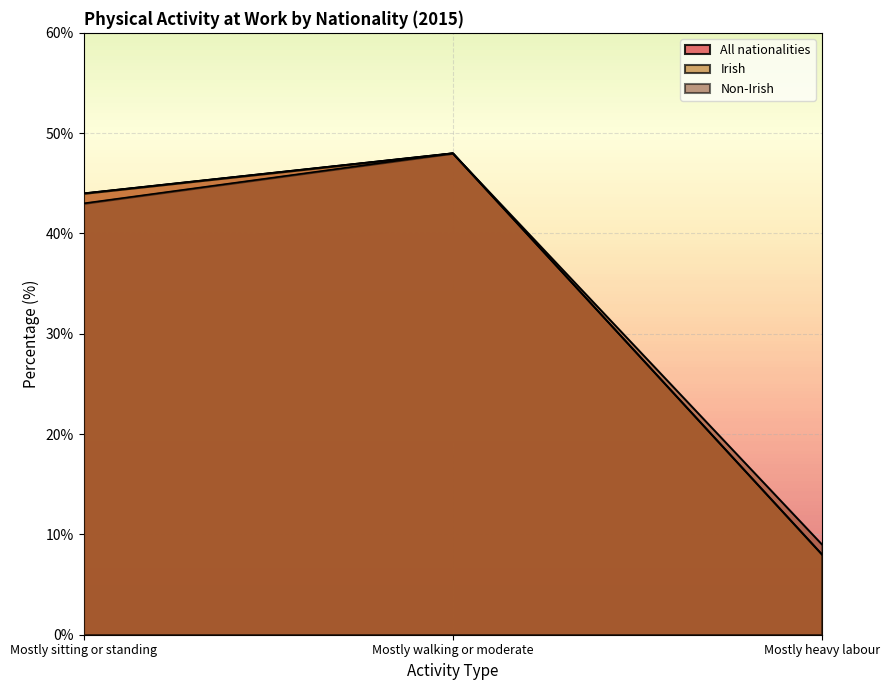

Which label corresponds to the largest value in the chart?

Mostly walking or moderate